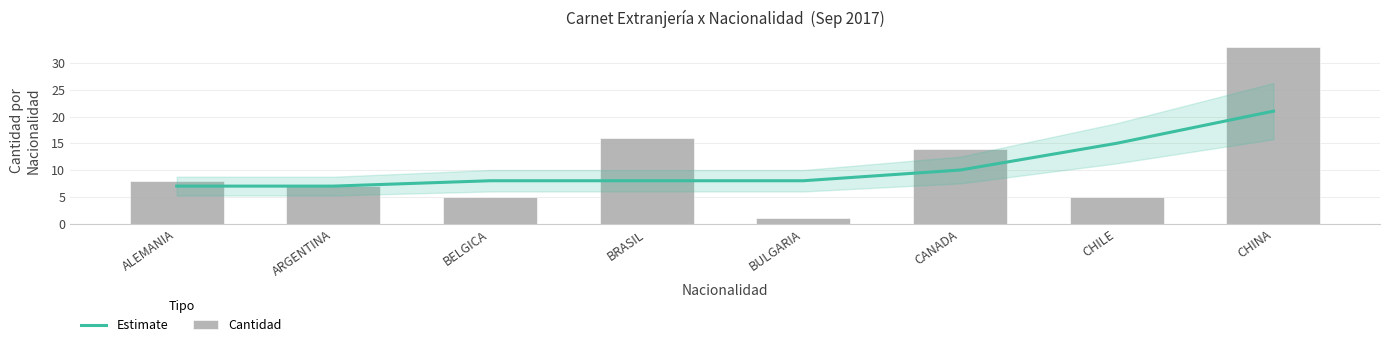

What is the difference between the maximum and minimum values in the Cantidad series?

32